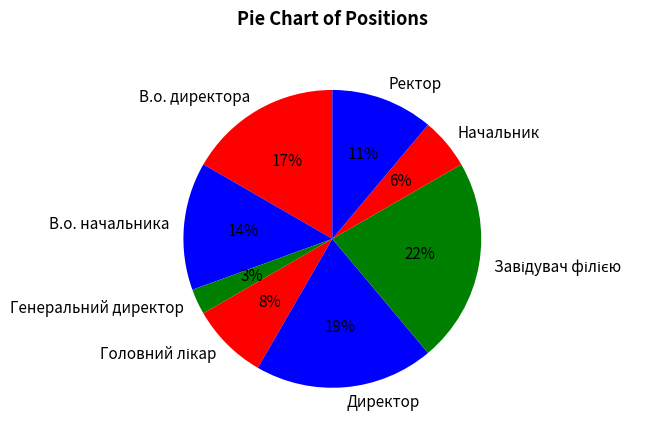

Is there any slice that represents more than half of the pie?

No